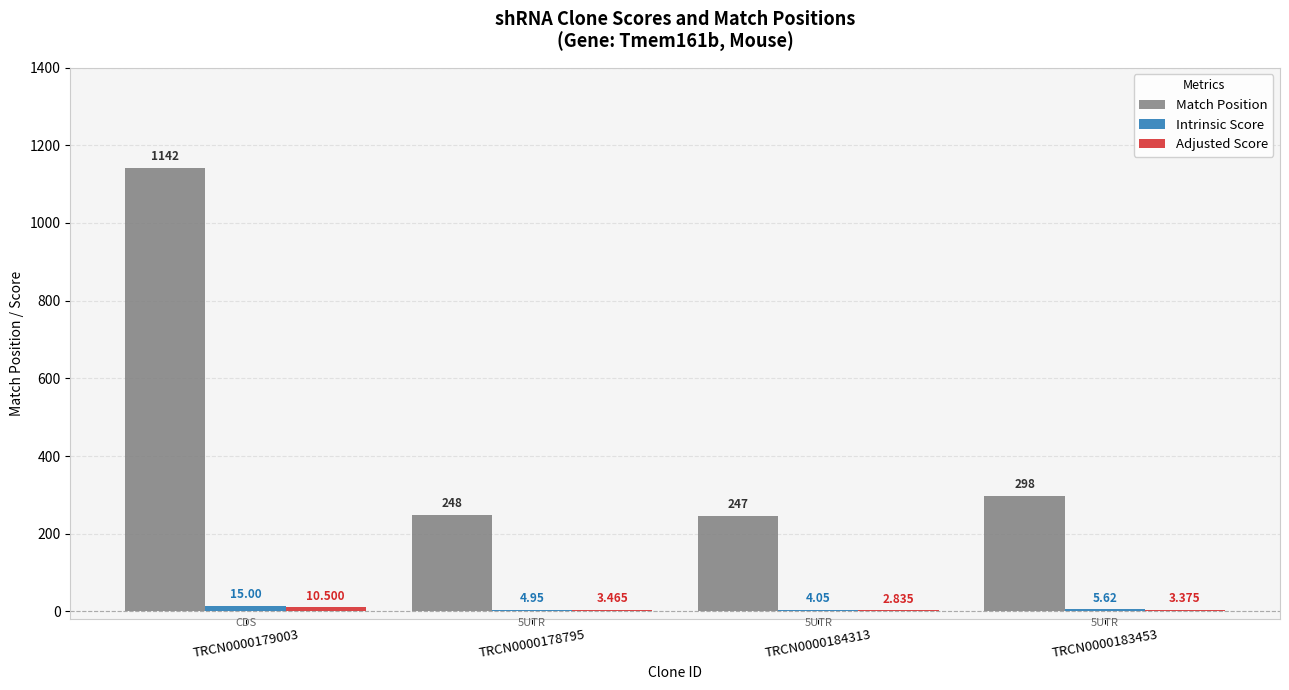

Which series changed the most between TRCN0000184313 and TRCN0000183453?

Match Position